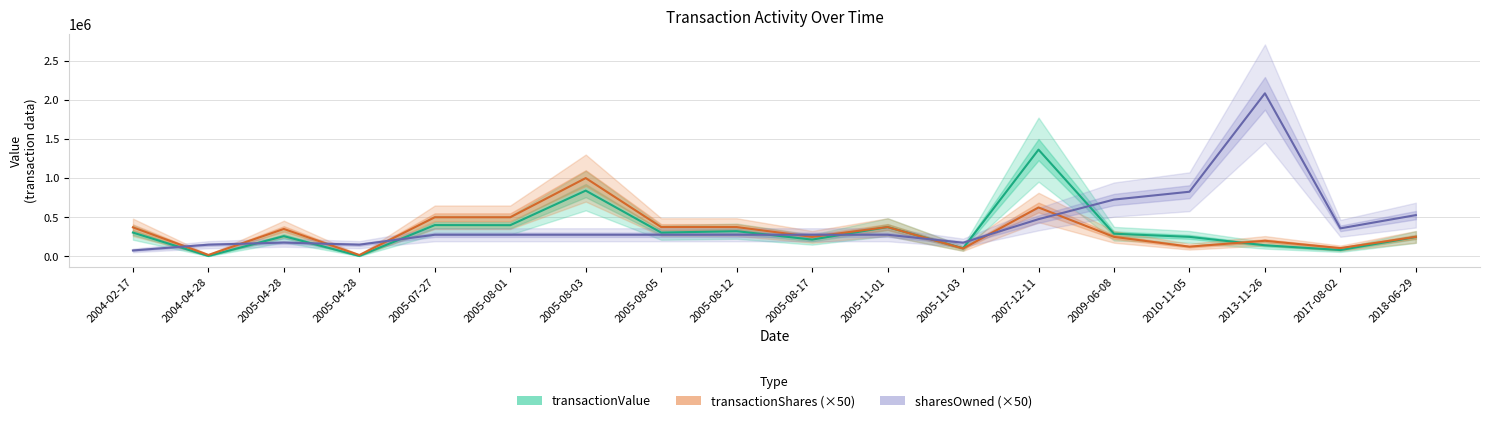

How many distinct data groups are displayed?

3